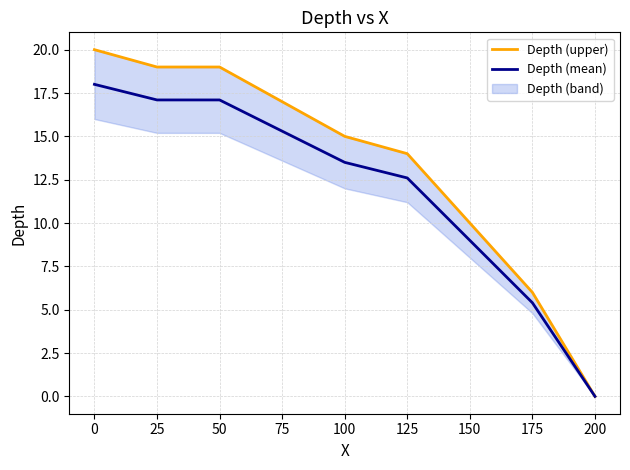

The value of Depth (mean) at 75 is 22.2. True or false?

False